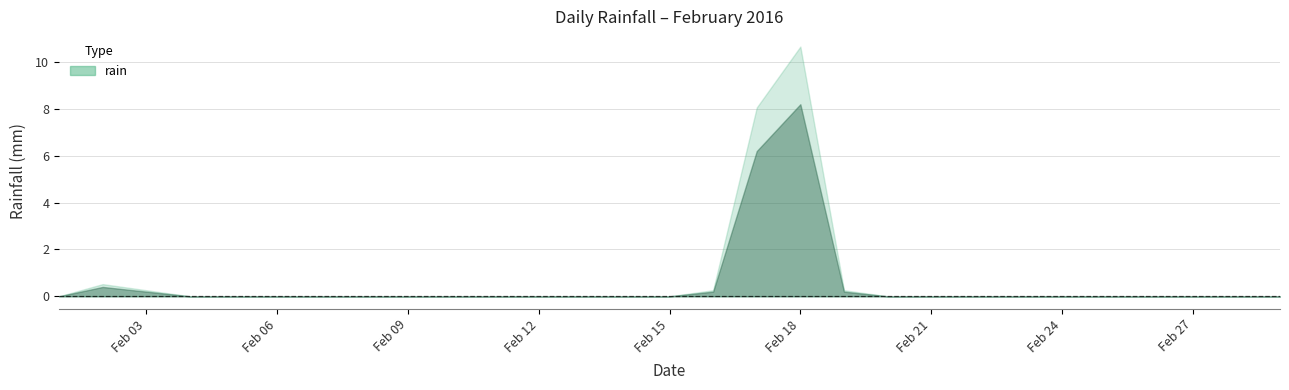

Reading left to right, what are all the values shown in this chart?

2016-02-01=0.0	2016-02-02=0.4	2016-02-03=0.2	2016-02-04=0.0	2016-02-05=0.0	2016-02-06=0.0	2016-02-07=0.0	2016-02-08=0.0	2016-02-09=0.0	2016-02-10=0.0	2016-02-11=0.0	2016-02-12=0.0	2016-02-13=0.0	2016-02-14=0.0	2016-02-15=0.0	2016-02-16=0.2	2016-02-17=6.2	2016-02-18=8.2	2016-02-19=0.2	2016-02-20=0.0	2016-02-21=0.0	2016-02-22=0.0	2016-02-23=0.0	2016-02-24=0.0	2016-02-25=0.0	2016-02-26=0.0	2016-02-27=0.0	2016-02-28=0.0	2016-02-29=0.0